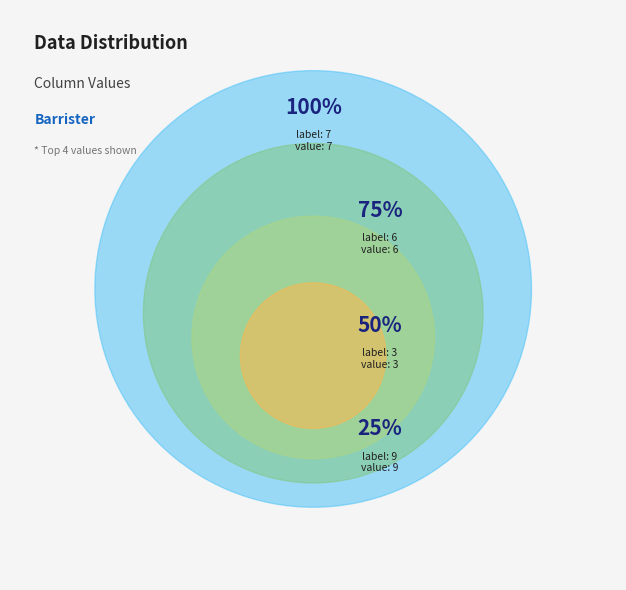

Is 2 the majority of the pie?

No